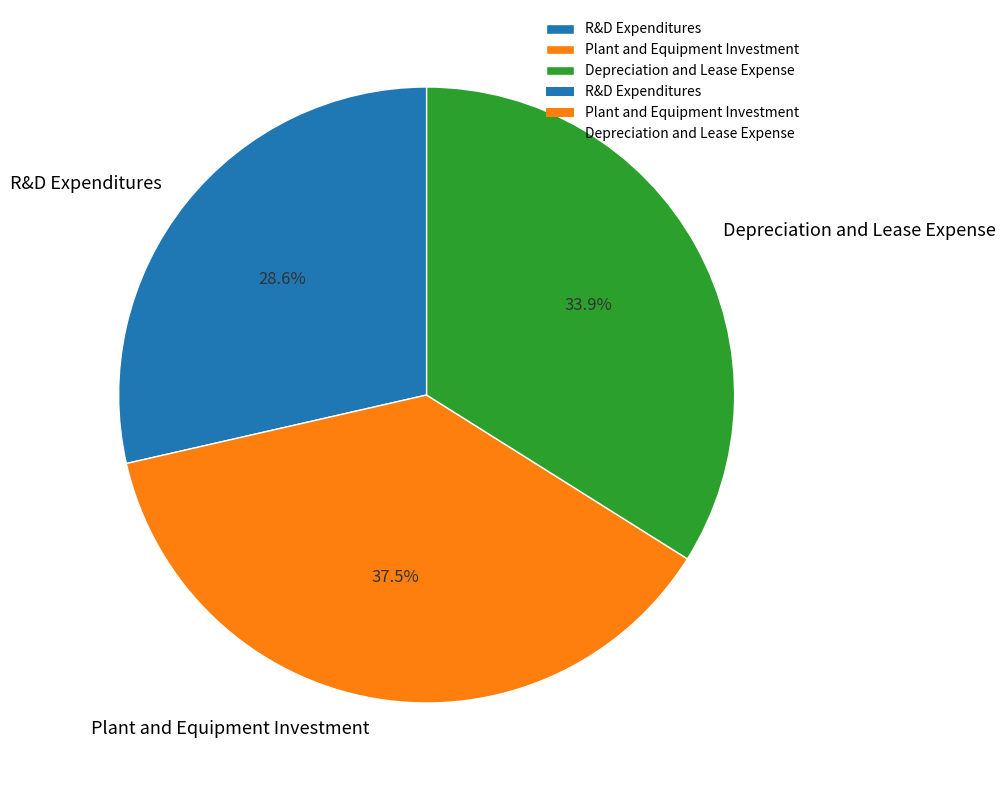

How much of the chart is everything except Plant and Equipment Investment?

62.5%